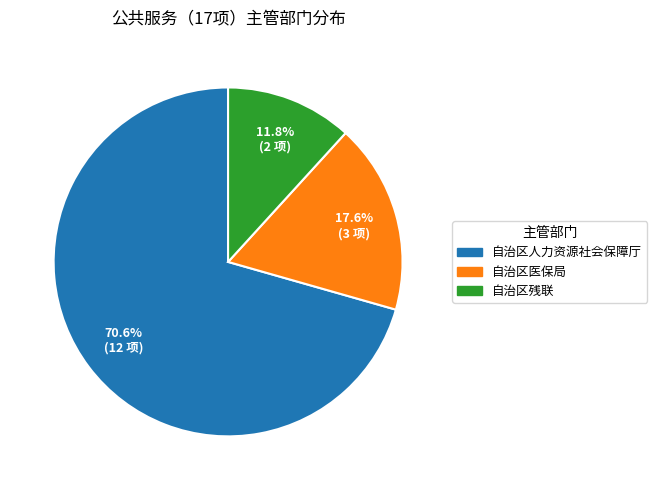

To the nearest percent, what is the combined percentage of 自治区医保局 and 自治区残联?

29%